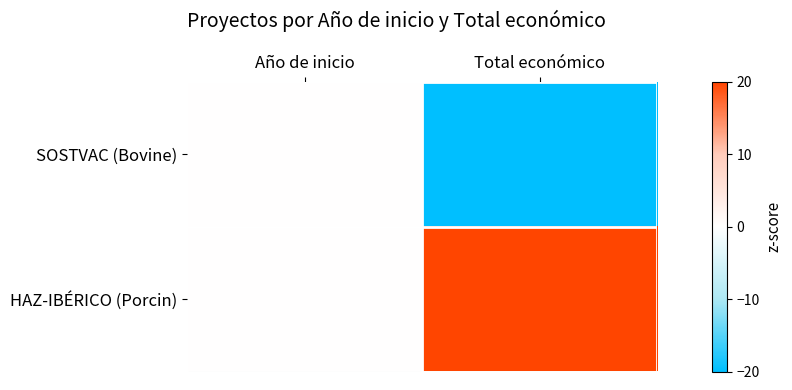

Reading right to left, extract all data points from this chart.

SOSTVAC (Bovine): Total económico=-20	Año de inicio=0
HAZ-IBÉRICO (Porcin): Total económico=20	Año de inicio=0